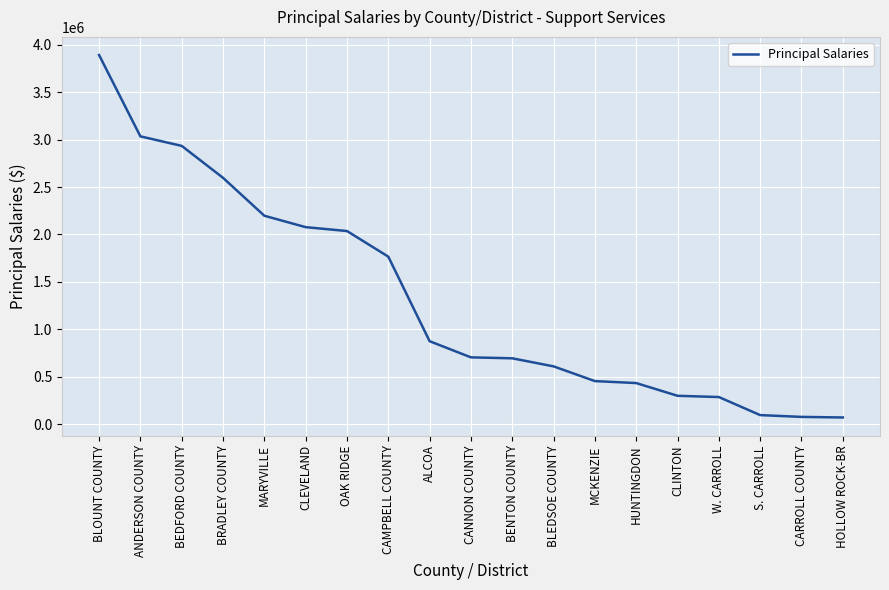

The chart shows a value of 2884063.6 at CAMPBELL COUNTY. True or false?

False